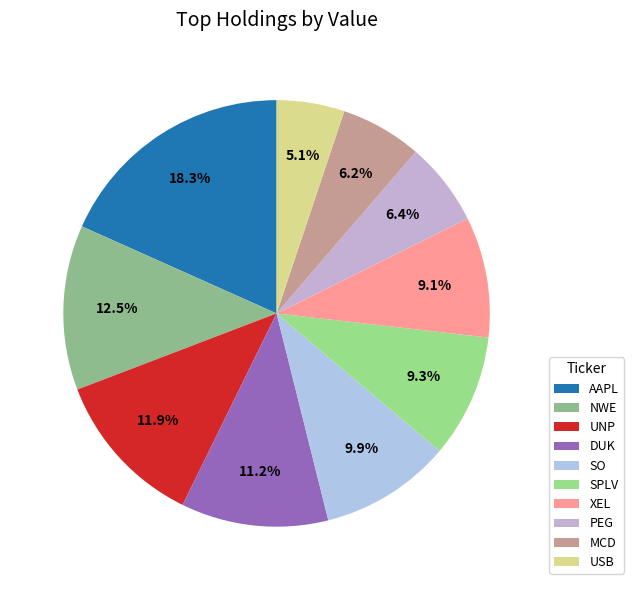

Does UNP account for over 50% of the chart?

No